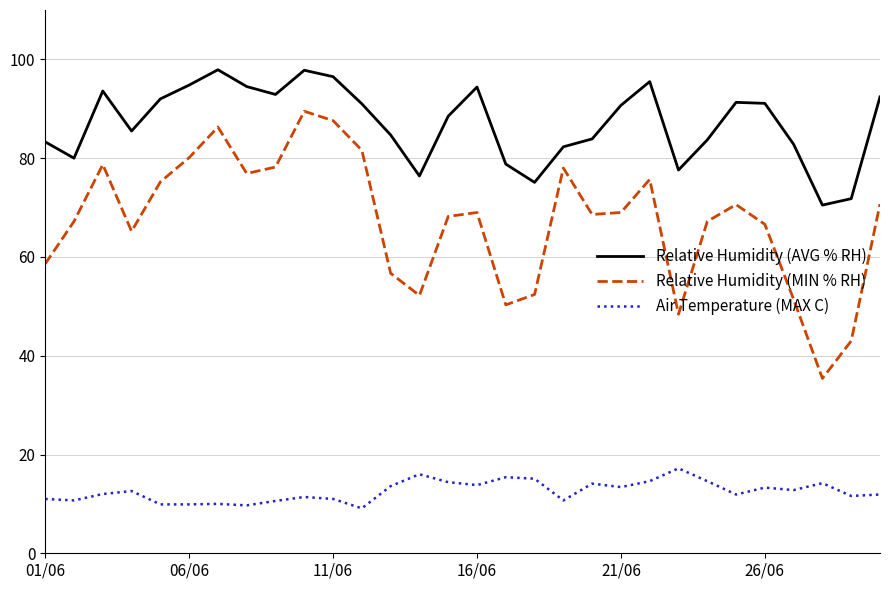

Which series has the largest total across all categories?

Relative Humidity (AVG % RH)